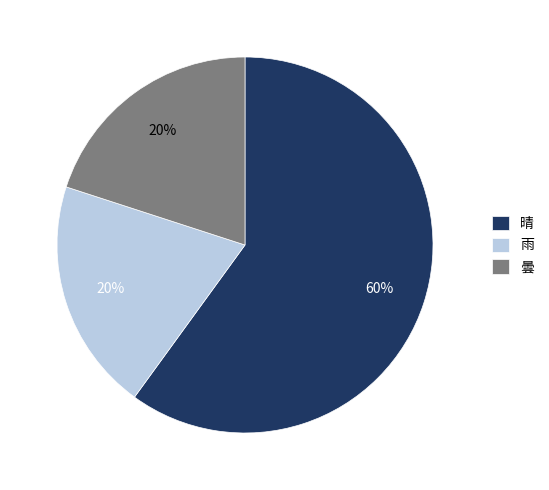

To the nearest percent, what is the average slice percentage?

33%